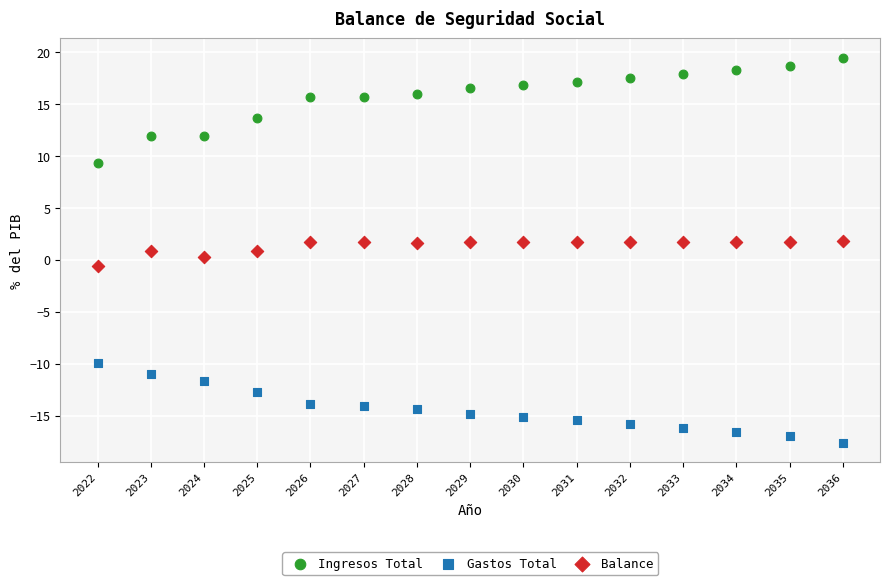

Which series contains the highest Y value?

Ingresos Total